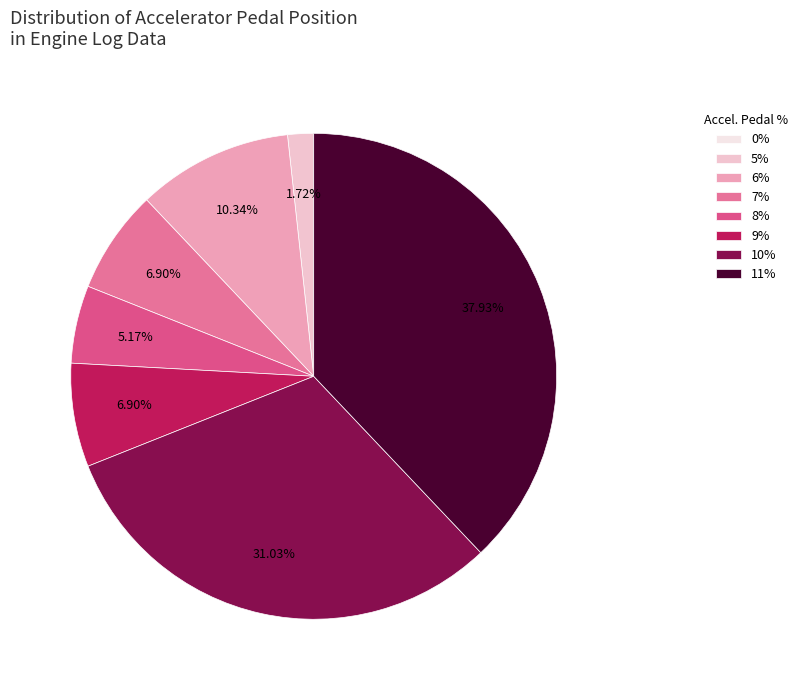

Count the number of slices in the pie.

8